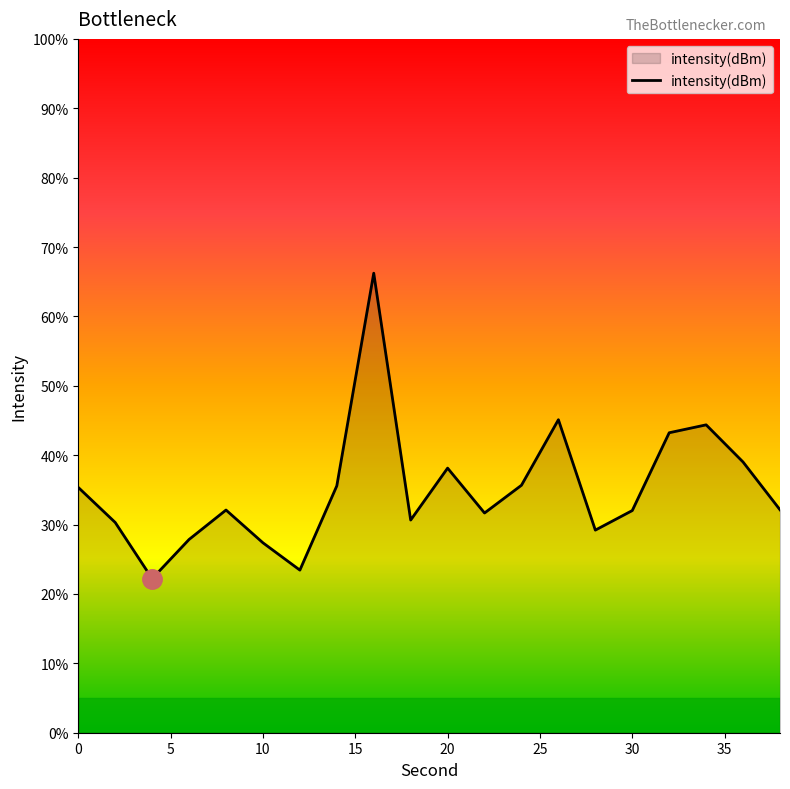

What is the difference between the maximum and minimum values?

44.0